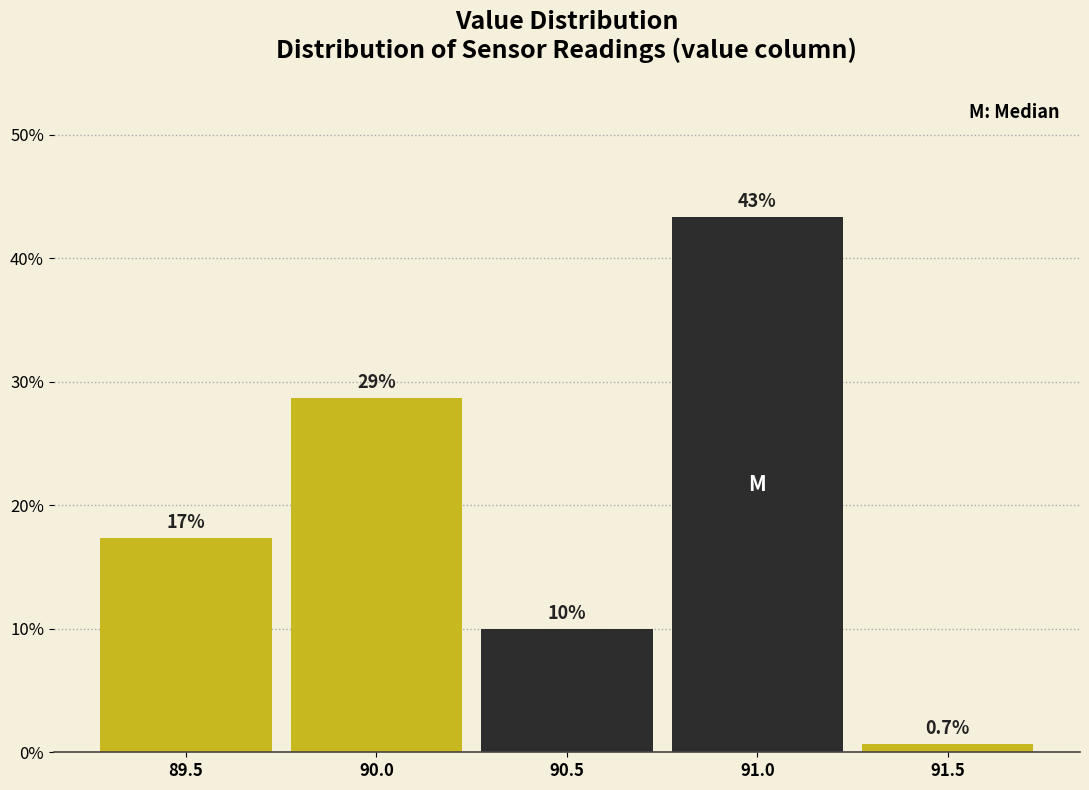

Does the chart contain any negative values?

No